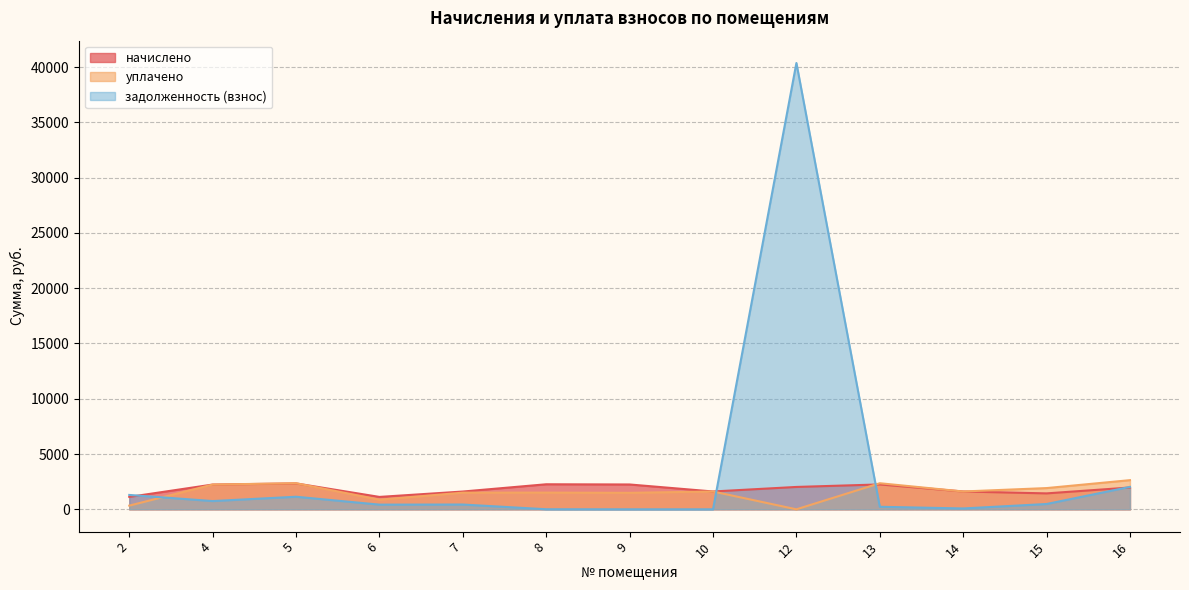

At which category is the sum across all series the highest?

12